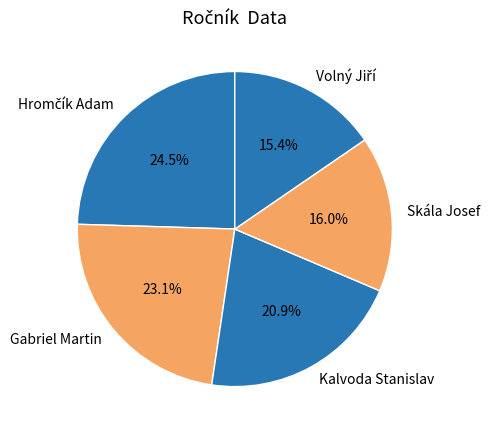

What percentage is NOT represented by Skála Josef?

84.0%